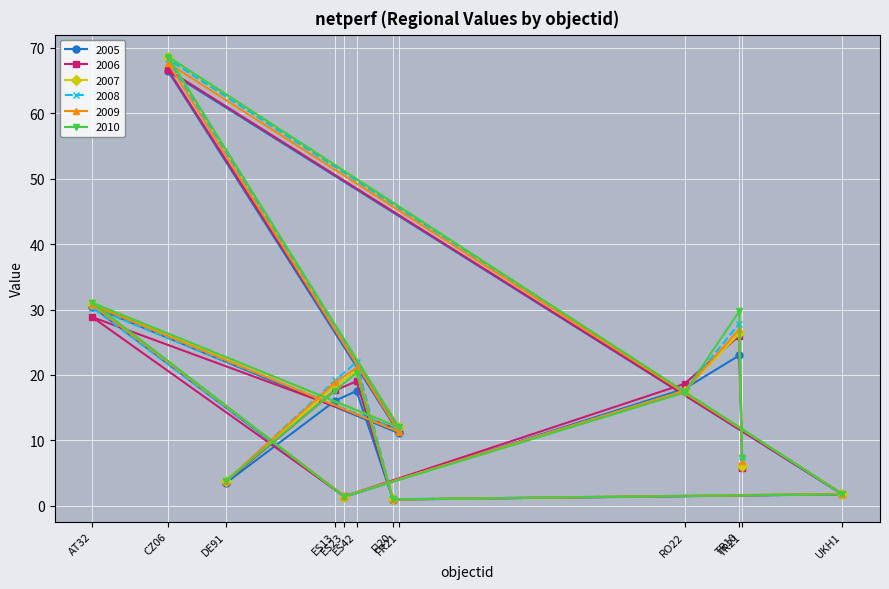

What is the label of the 3rd point from the left?

DE91